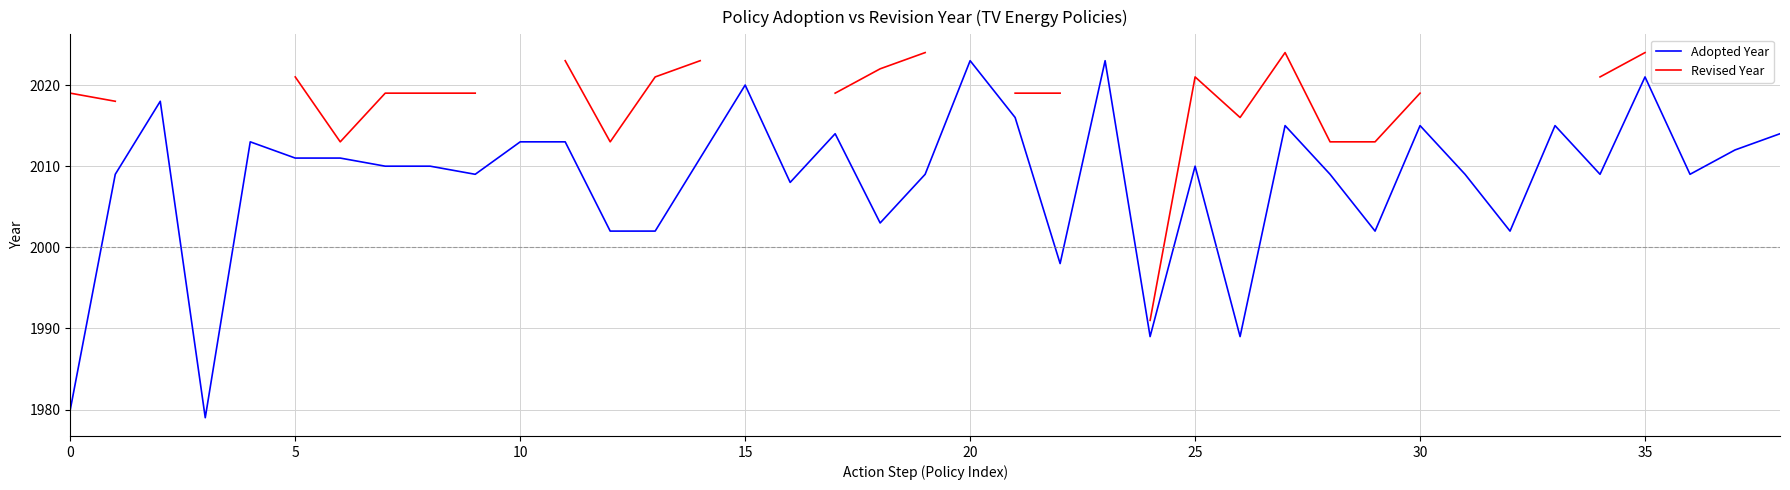

True or false: Adopted Year has a value of 2016.0 at 21.

True